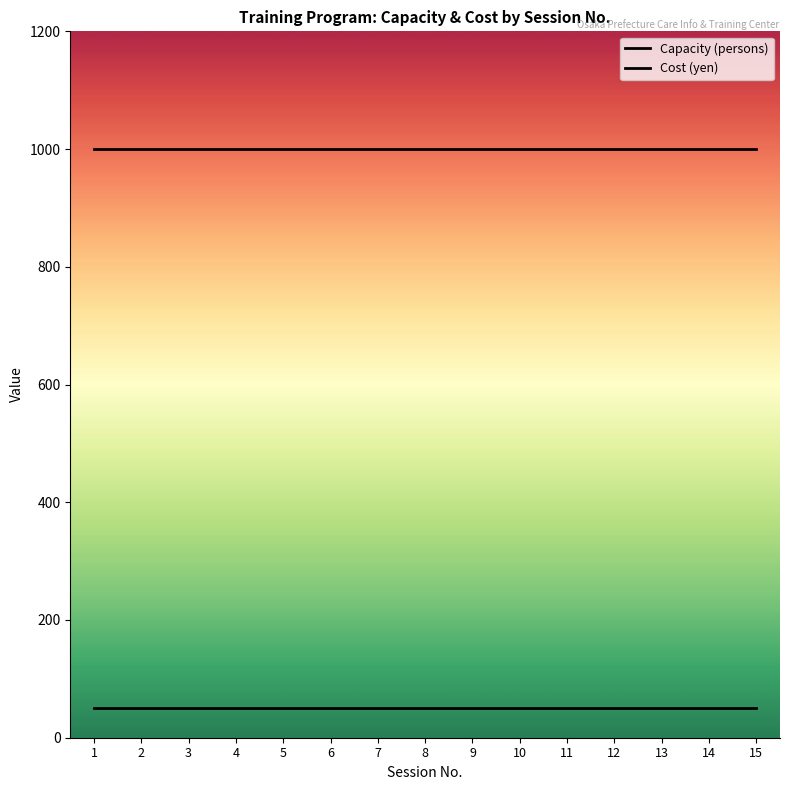

What is the greatest value displayed?

1000